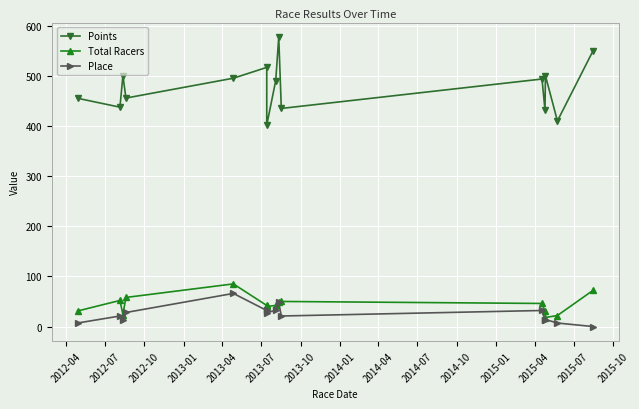

Is it true that Points equals 220.9 at 2015-07?

False